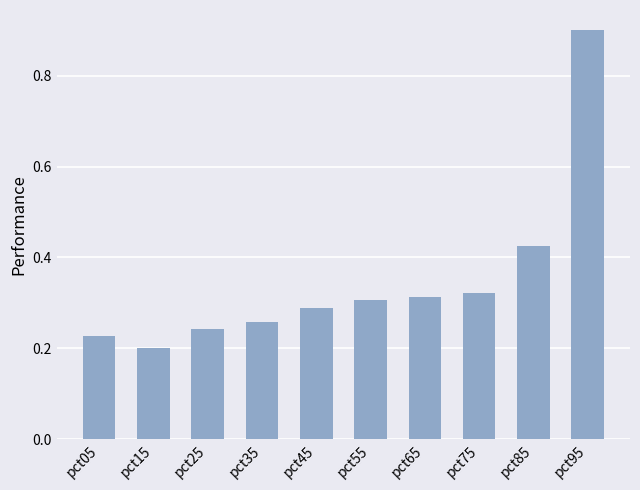

Which label corresponds to the smallest value in the chart?

pct15